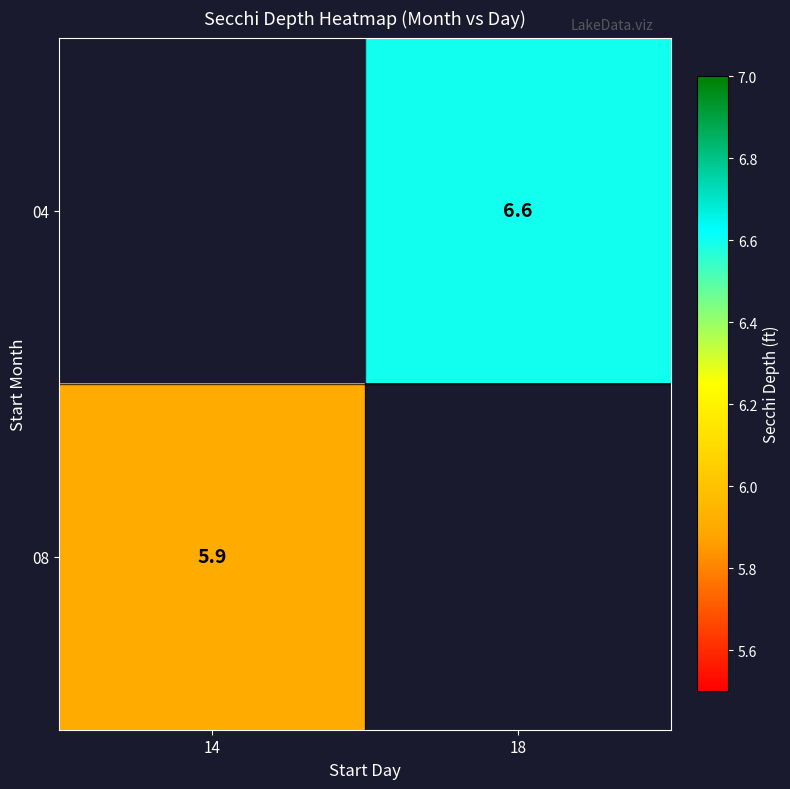

The 08 series shows 2.4 at 14. True or false?

False